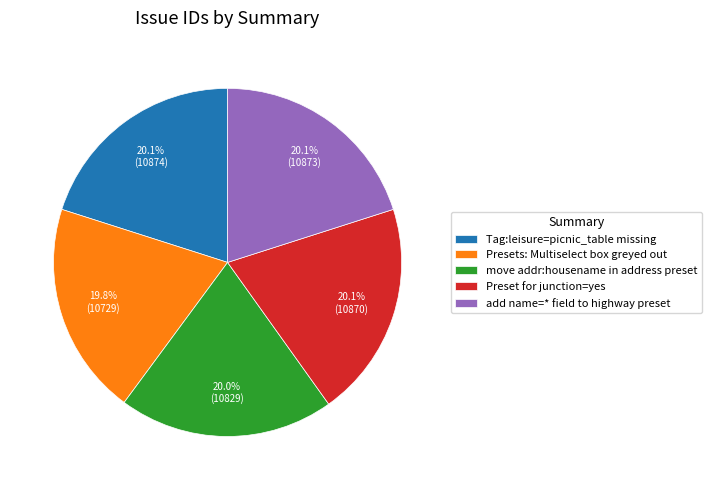

How many segments does this pie chart have?

5